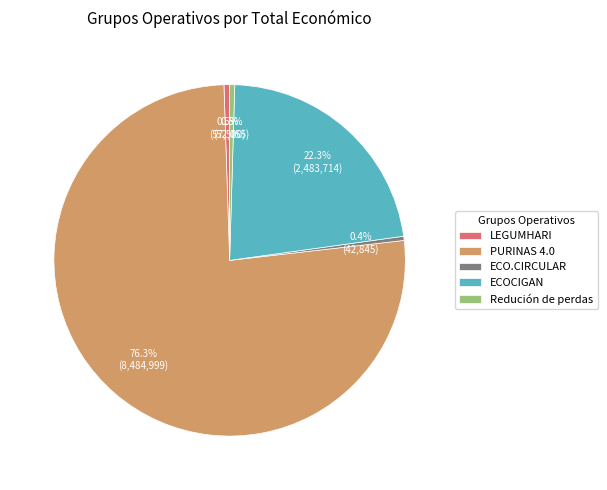

To the nearest percent, what is the difference between the Redución de perdas and ECOCIGAN slice percentages?

22%